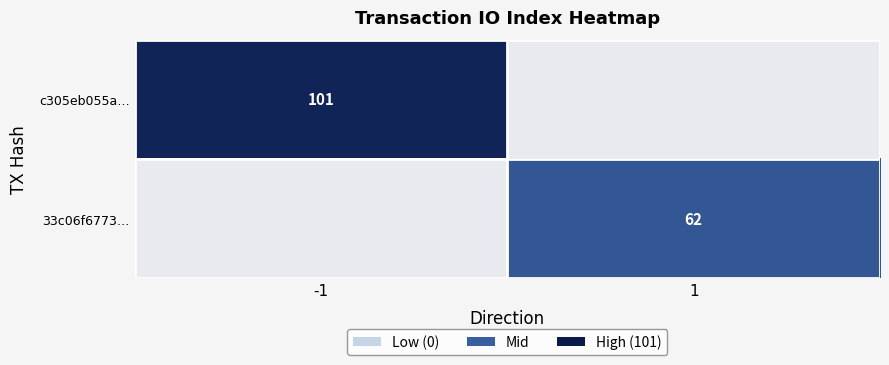

The c305eb055a… series shows 43 at -1. True or false?

False